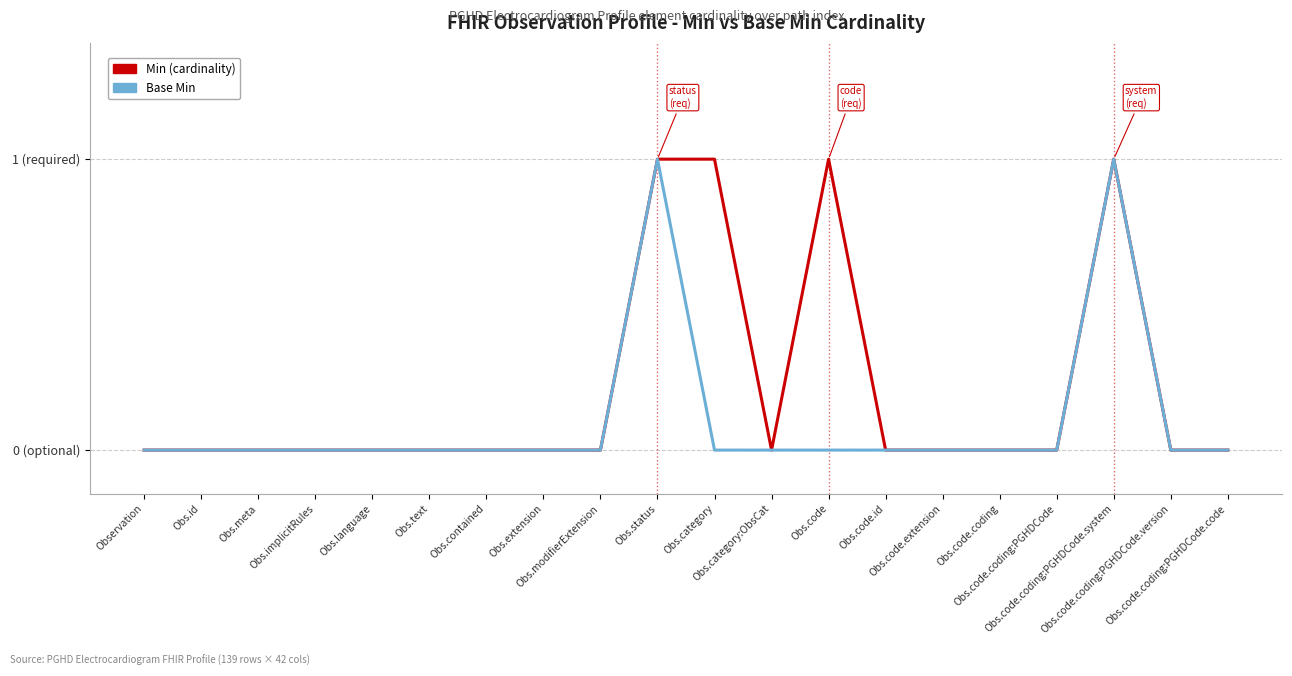

Reading left to right, list all the values displayed in this chart.

Min (cardinality): 0	0	0	0	0	0	0	0	0	1	1	0	1	0	0	0	0	1	0	0
Base Min: 0	0	0	0	0	0	0	0	0	1	0	0	0	0	0	0	0	1	0	0